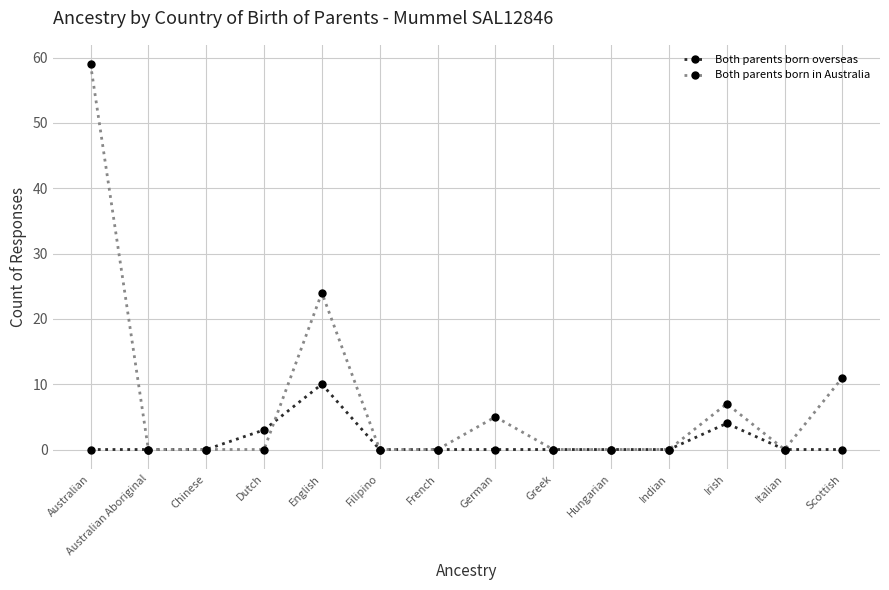

Which category has the highest value across all series?

Australian